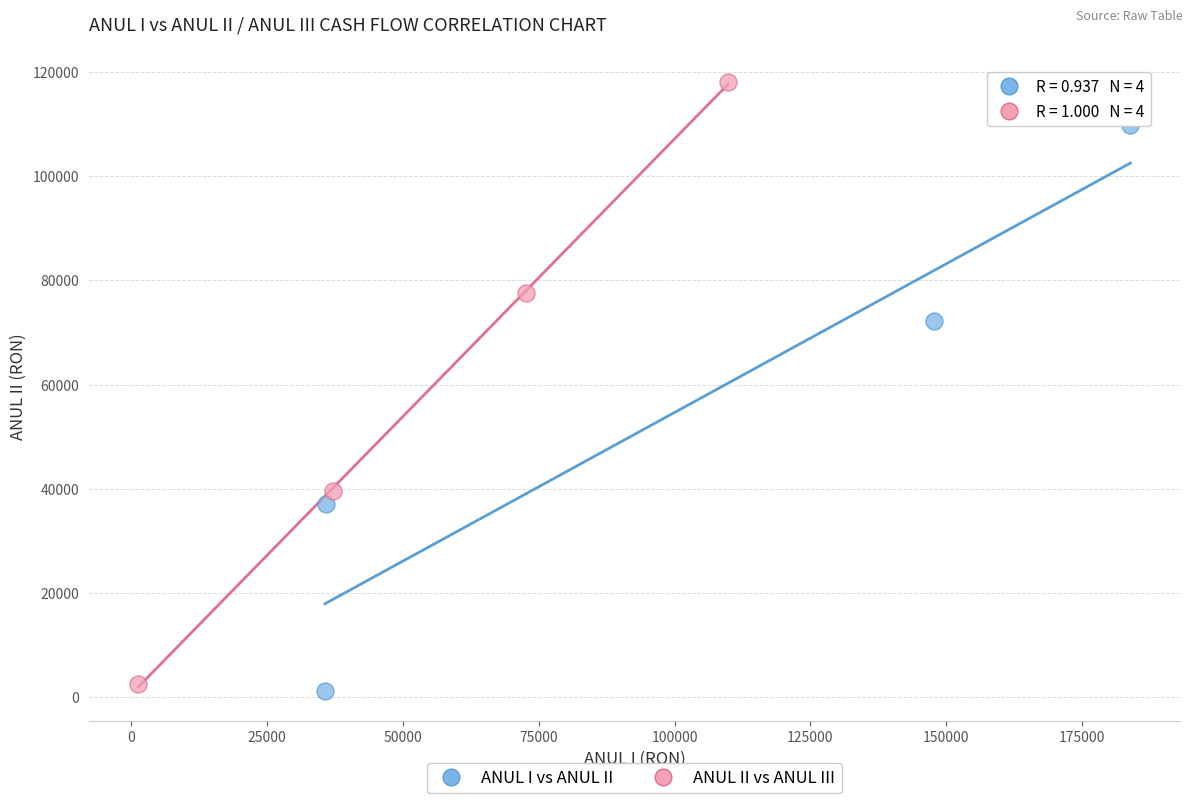

Which series reaches the maximum Y coordinate?

ANUL II vs ANUL III